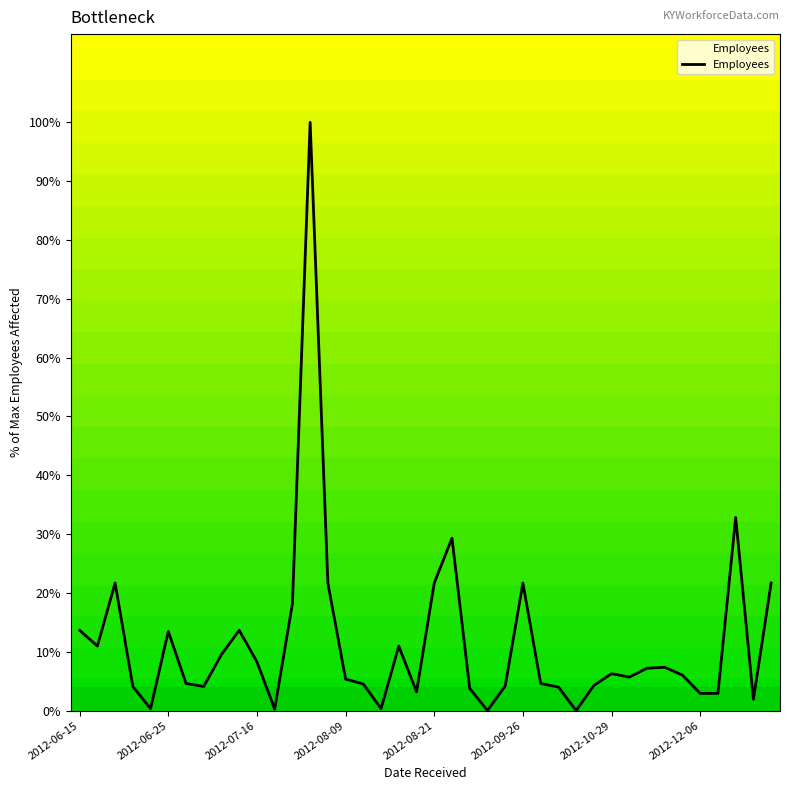

What is the greatest value displayed?

100.0